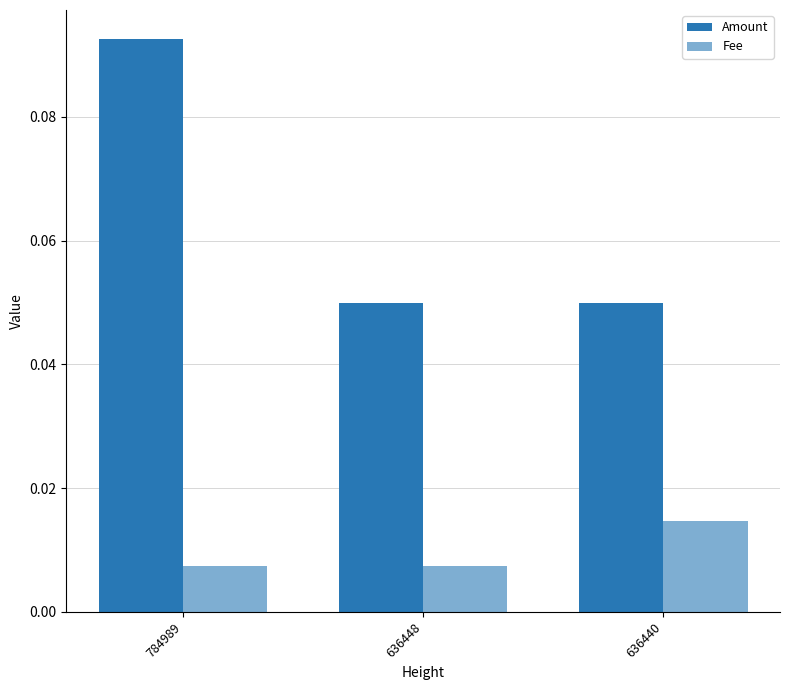

Is it true that Fee equals 0.0 at 784989?

False